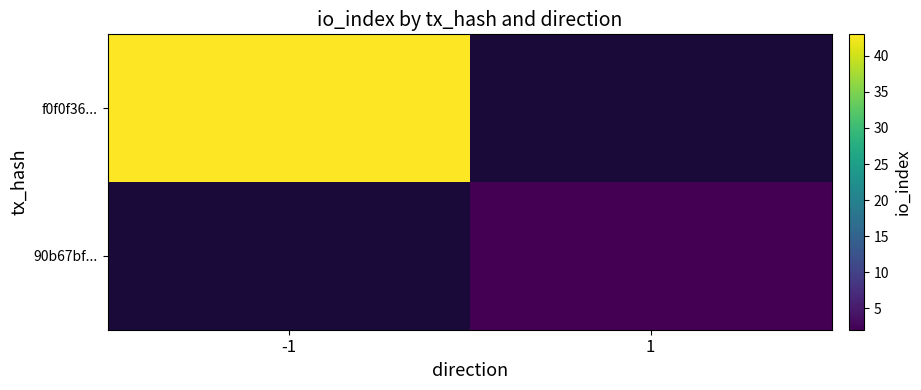

What is the minimum value shown in the chart?

2.0